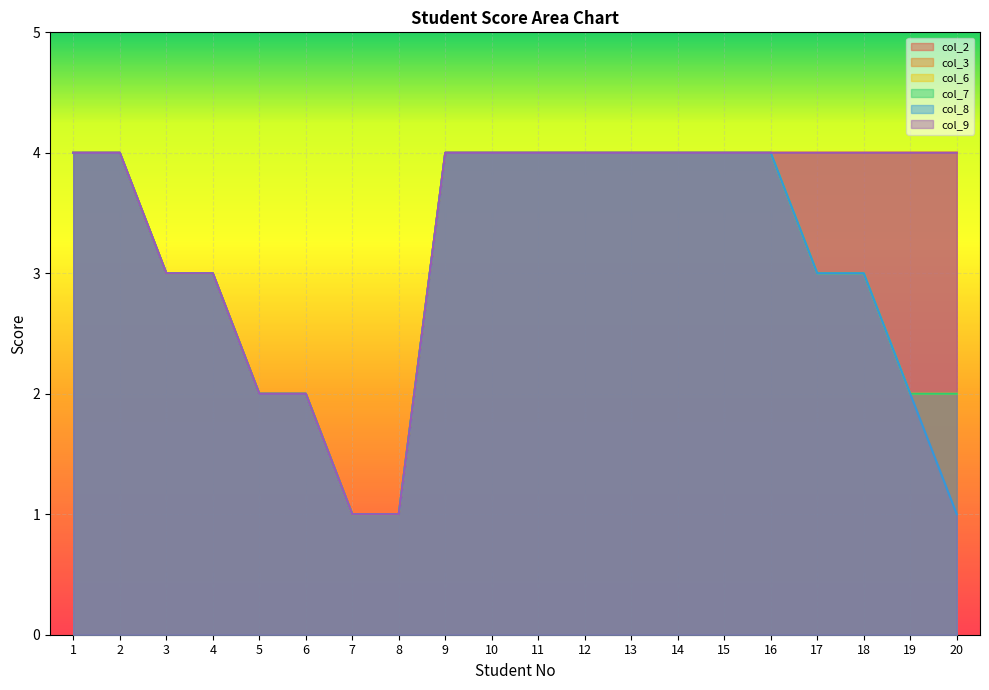

What is the minimum value for col_2?

1